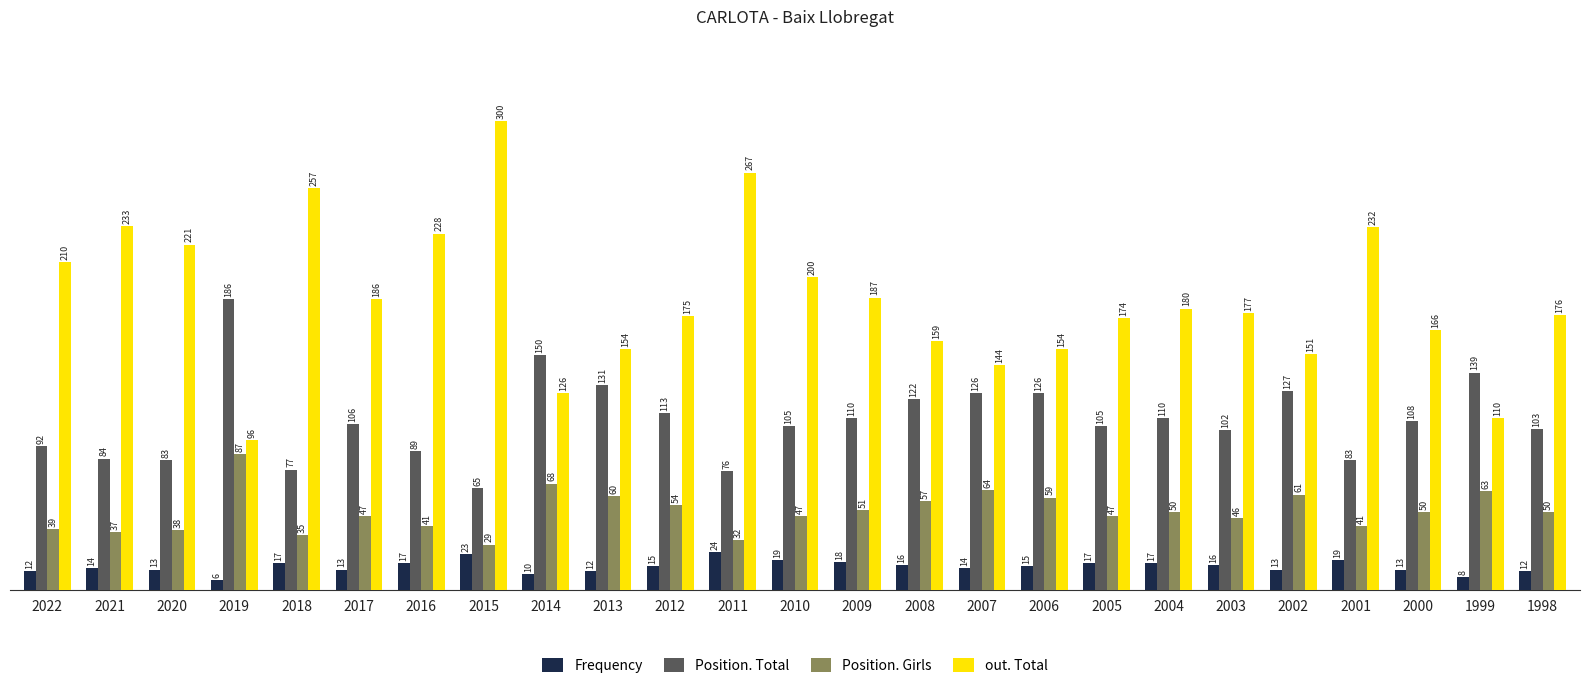

List the series in order of their peak value, highest first.

out. Total, Position. Total, Position. Girls, Frequency